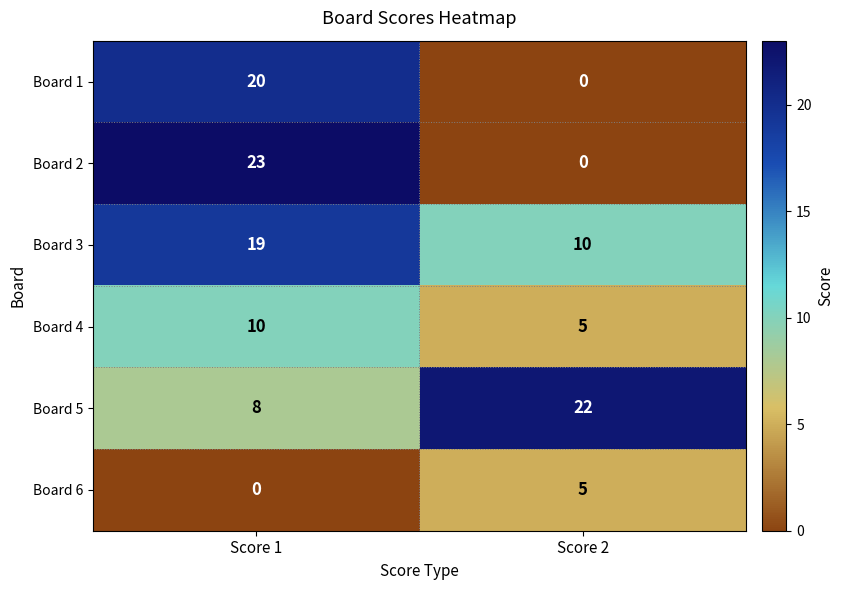

What is the sum of all Board 4 values?

15